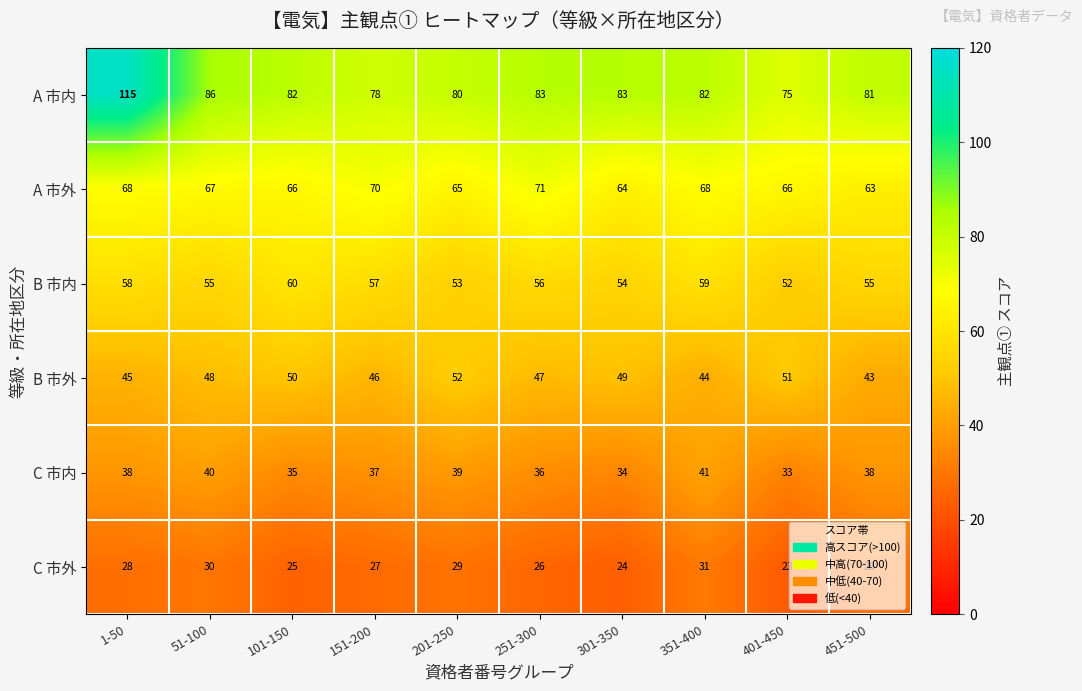

What is the sum of all B 市外 values?

475